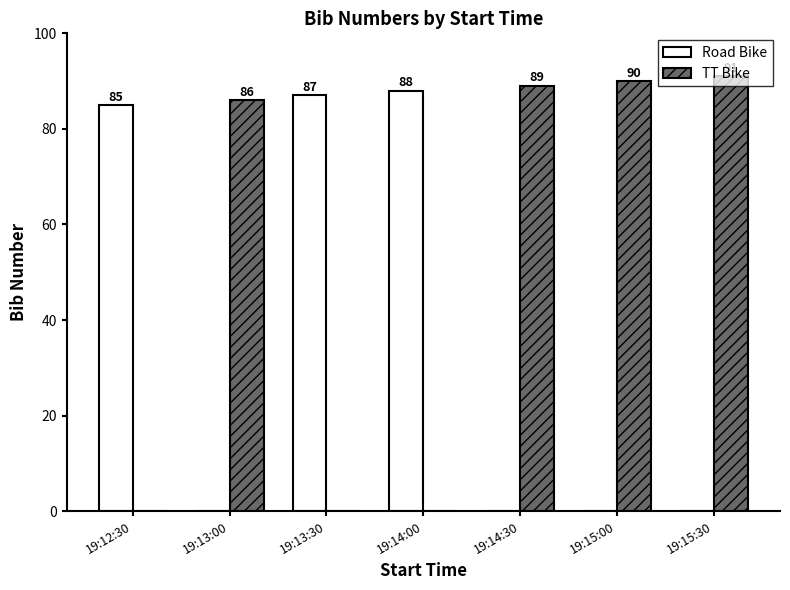

Which series changed the most between 19:13:30 and 19:15:00?

TT Bike